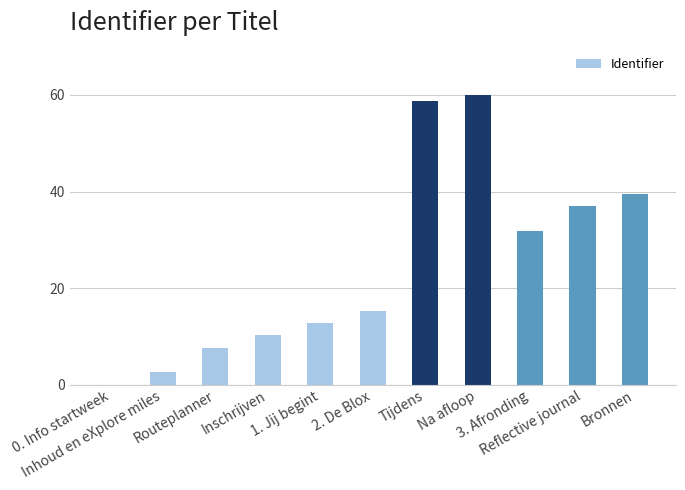

Which has a higher value, Tijdens or Routeplanner?

Tijdens